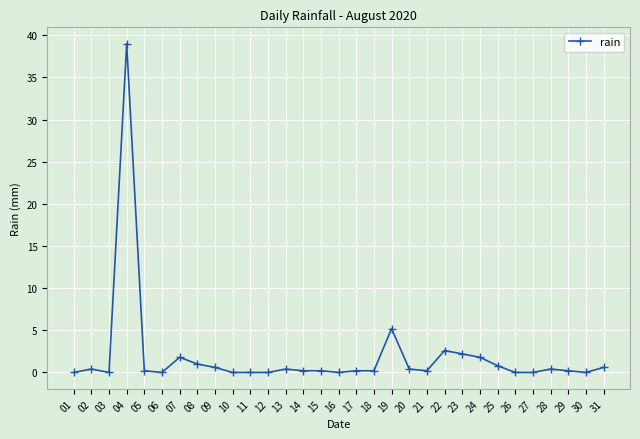

The value at 19 is 5.2. True or false?

True